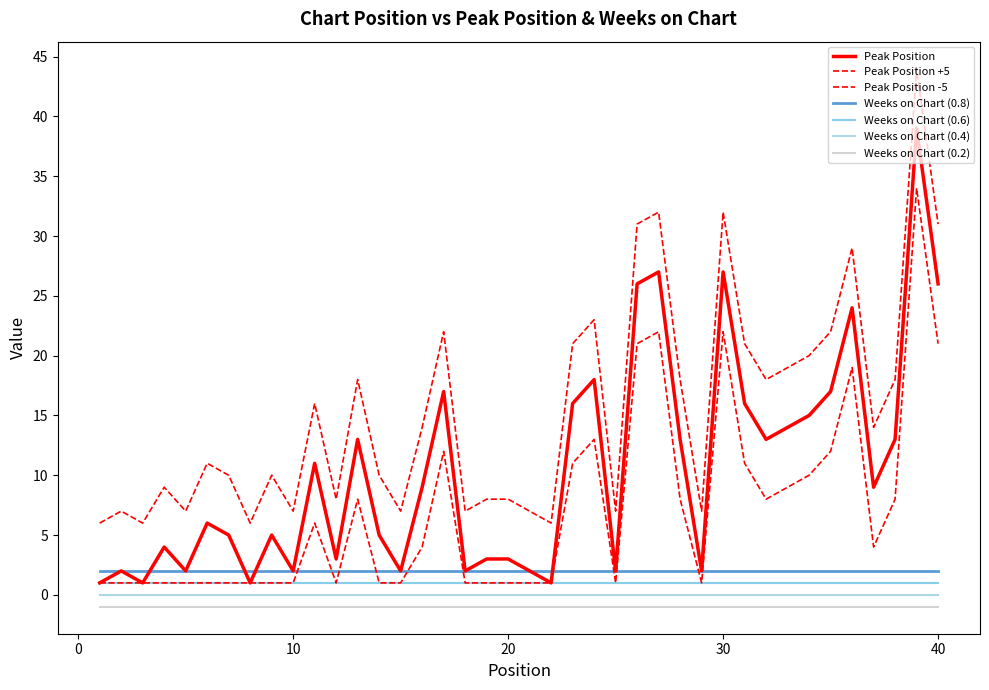

How many lines are shown in the chart?

7